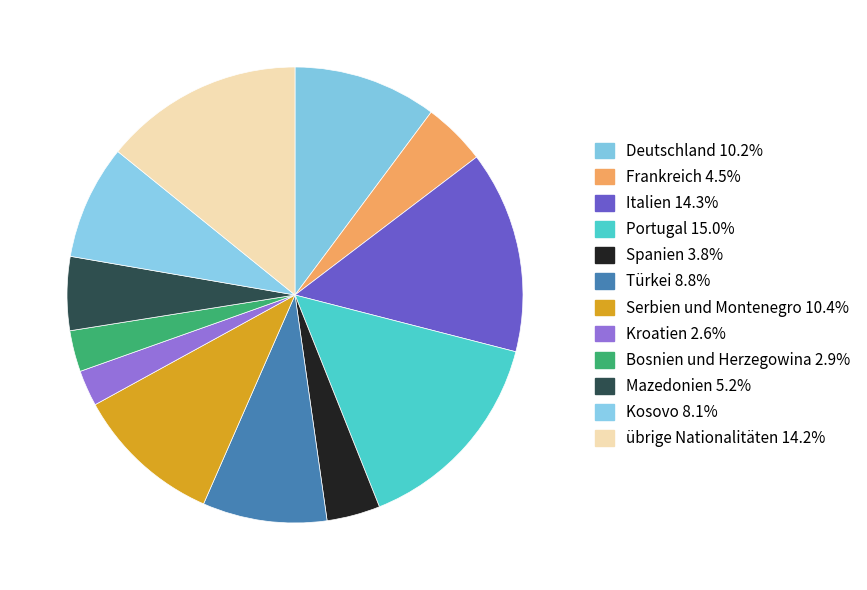

Is it true that übrige Nationalitäten is 14% of the pie?

True